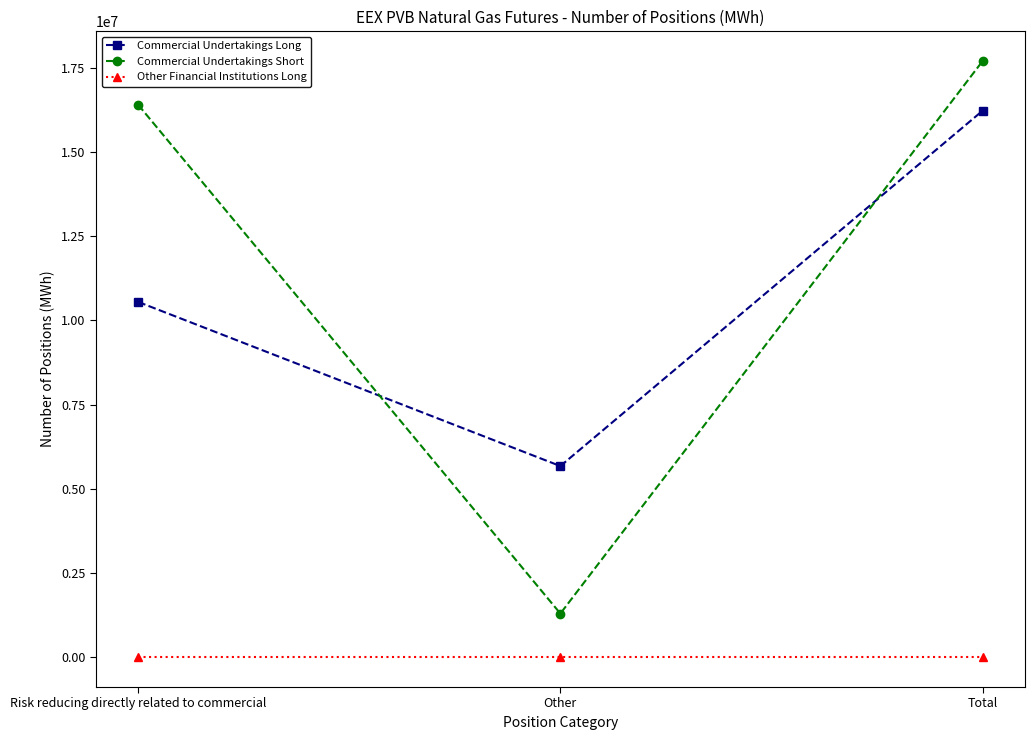

The value of Other Financial Institutions Long at Other is 0. True or false?

True